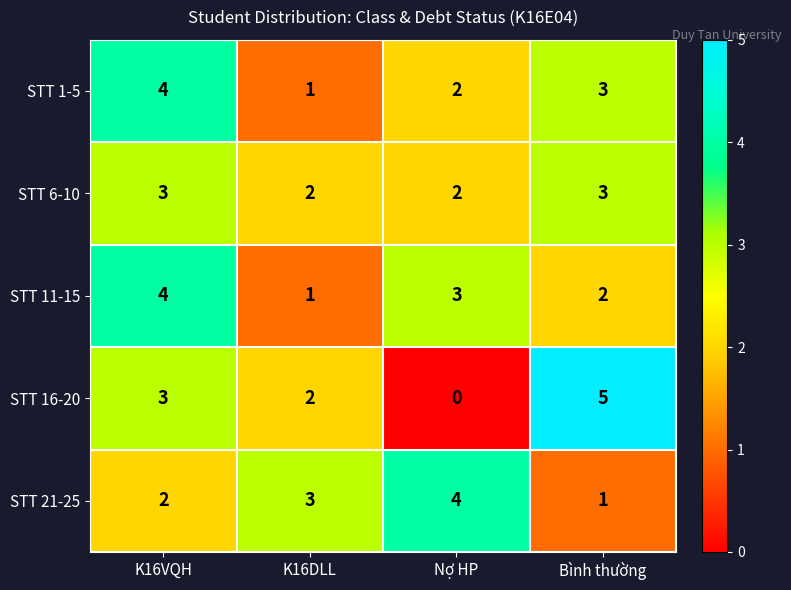

Reading left to right, transcribe all the data shown in this chart.

STT 1-5: K16VQH=4	K16DLL=1	Nợ HP=2	Bình thường=3
STT 6-10: K16VQH=3	K16DLL=2	Nợ HP=2	Bình thường=3
STT 11-15: K16VQH=4	K16DLL=1	Nợ HP=3	Bình thường=2
STT 16-20: K16VQH=3	K16DLL=2	Nợ HP=0	Bình thường=5
STT 21-25: K16VQH=2	K16DLL=3	Nợ HP=4	Bình thường=1